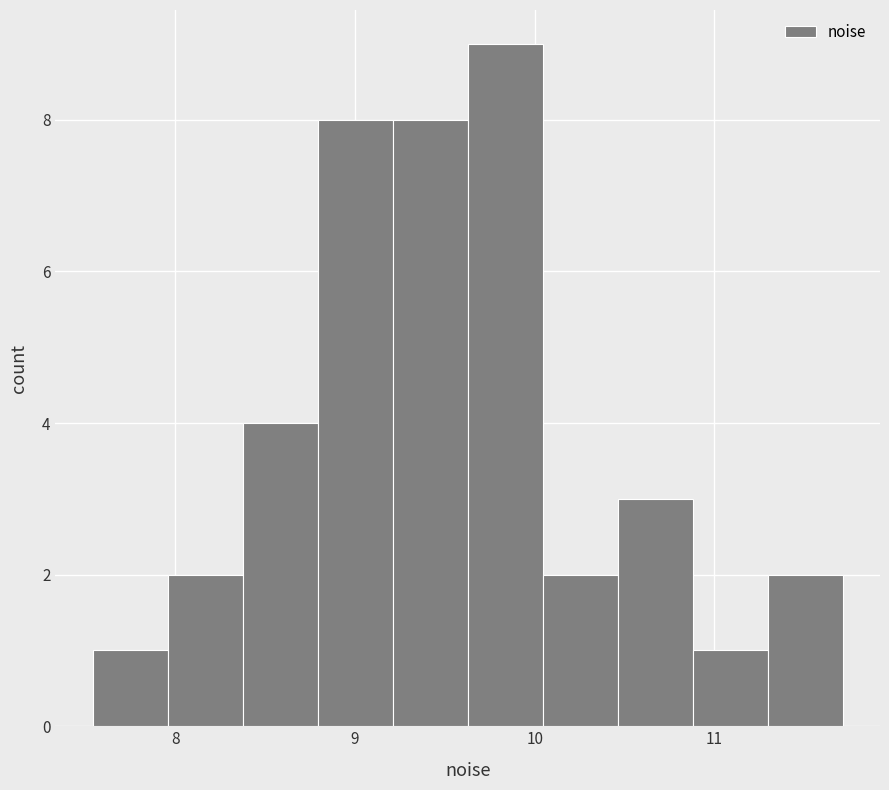

Reading left to right, transcribe this chart: for each bar, give the range it covers on the x-axis and its height. Neither the bar edges nor the heights are printed on the chart, so give them approximately, as read against the axes.

7.5 to 8.0: 1
8.0 to 8.4: 2
8.4 to 8.8: 4
8.8 to 9.2: 8
9.2 to 9.6: 8
9.6 to 10.0: 9
10.0 to 10.5: 2
10.5 to 10.9: 3
10.9 to 11.3: 1
11.3 to 11.7: 2